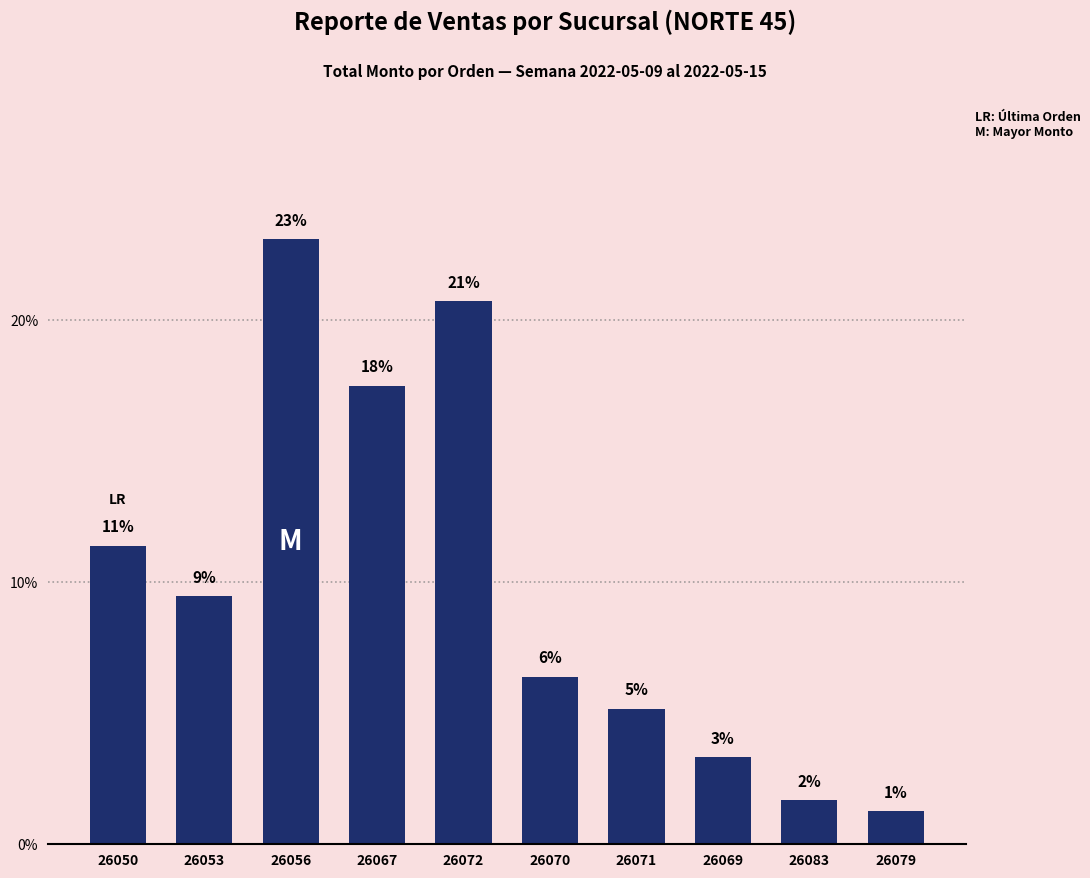

Does the chart contain any negative values?

No